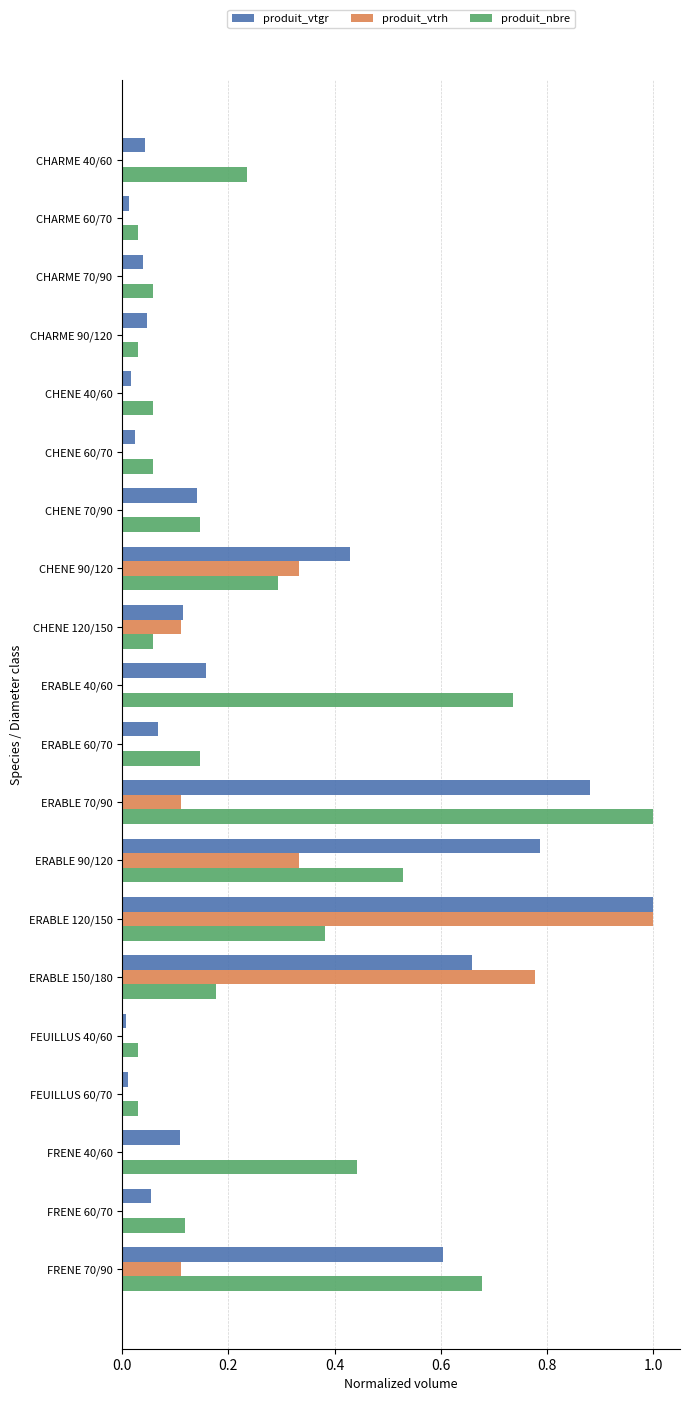

Between CHENE 60/70 and CHENE 120/150, which series saw the biggest shift?

produit_vtrh